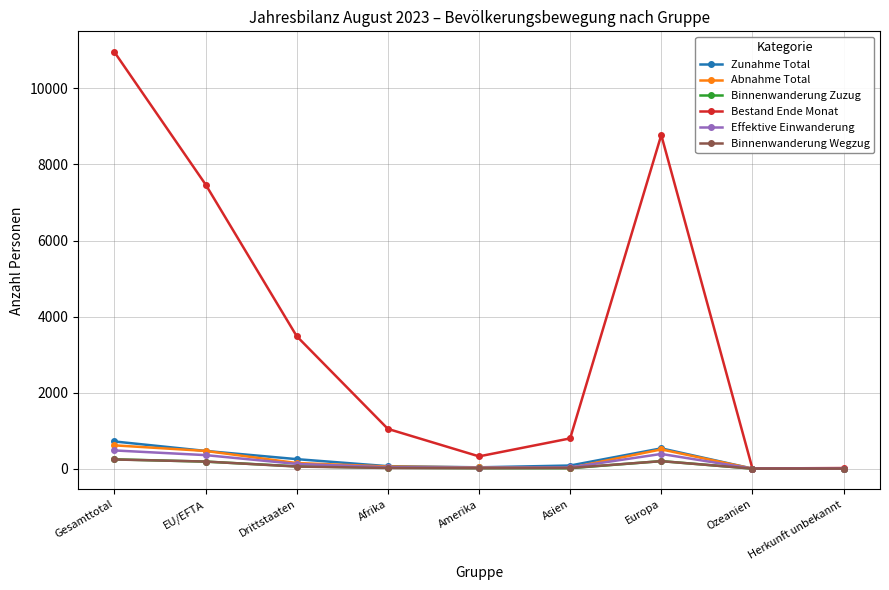

Which series has the widest spread of values?

Bestand Ende Monat